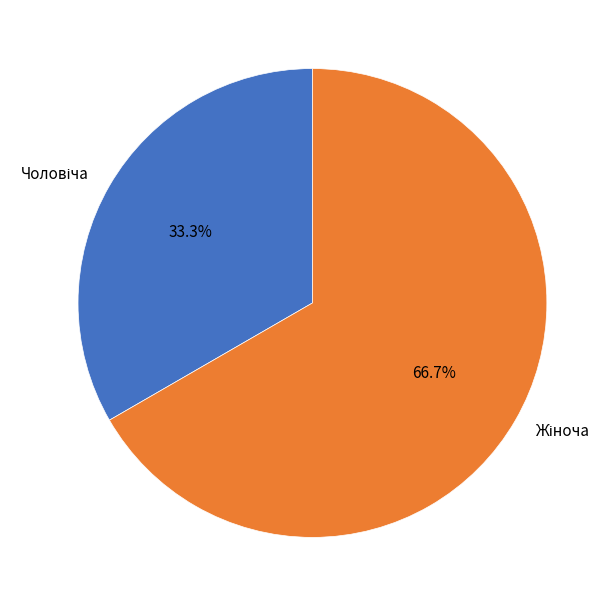

Does any single category account for the majority?

Yes